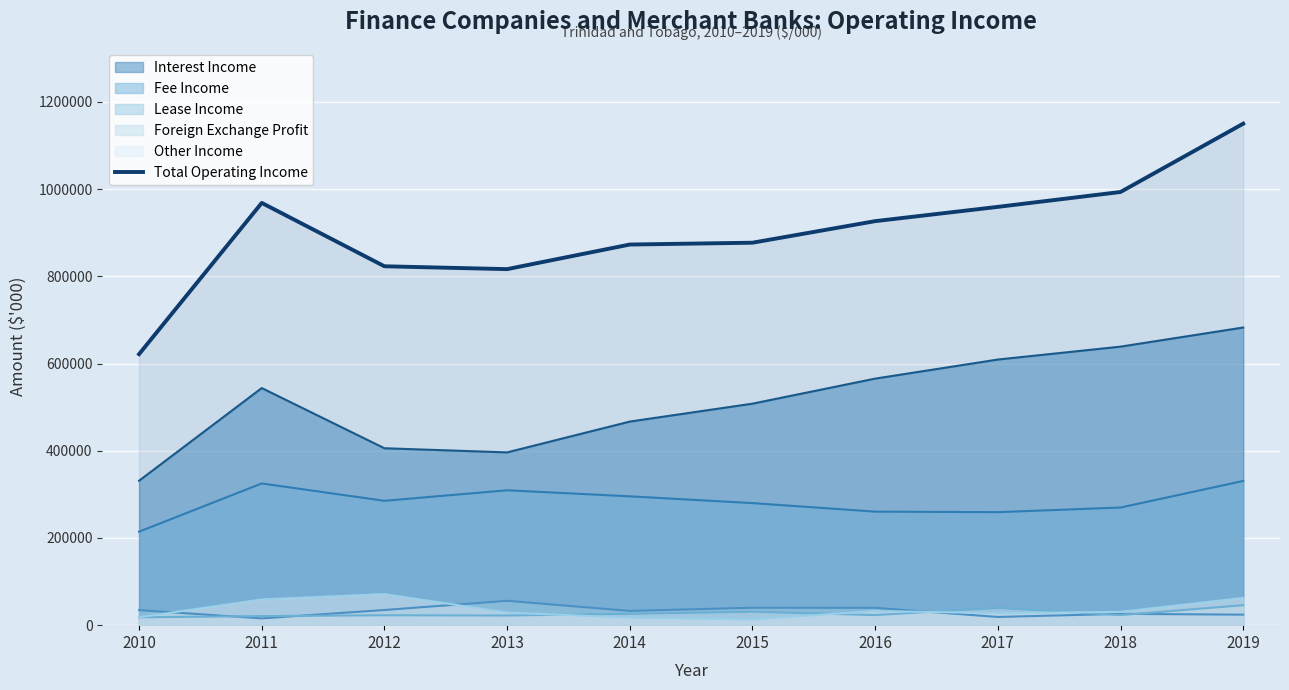

True or false: the data has more than 2 interior local peaks.

False